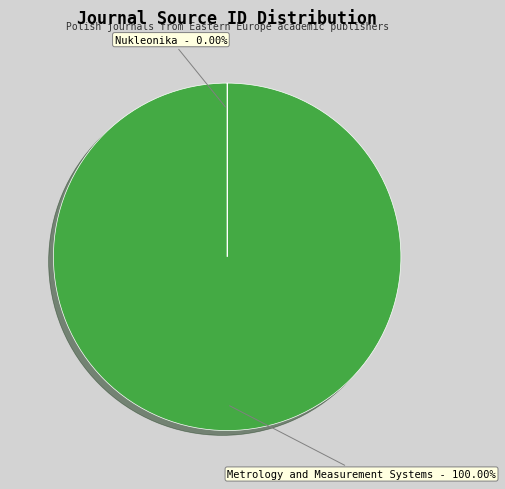

Is there any slice that represents more than half of the pie?

Yes